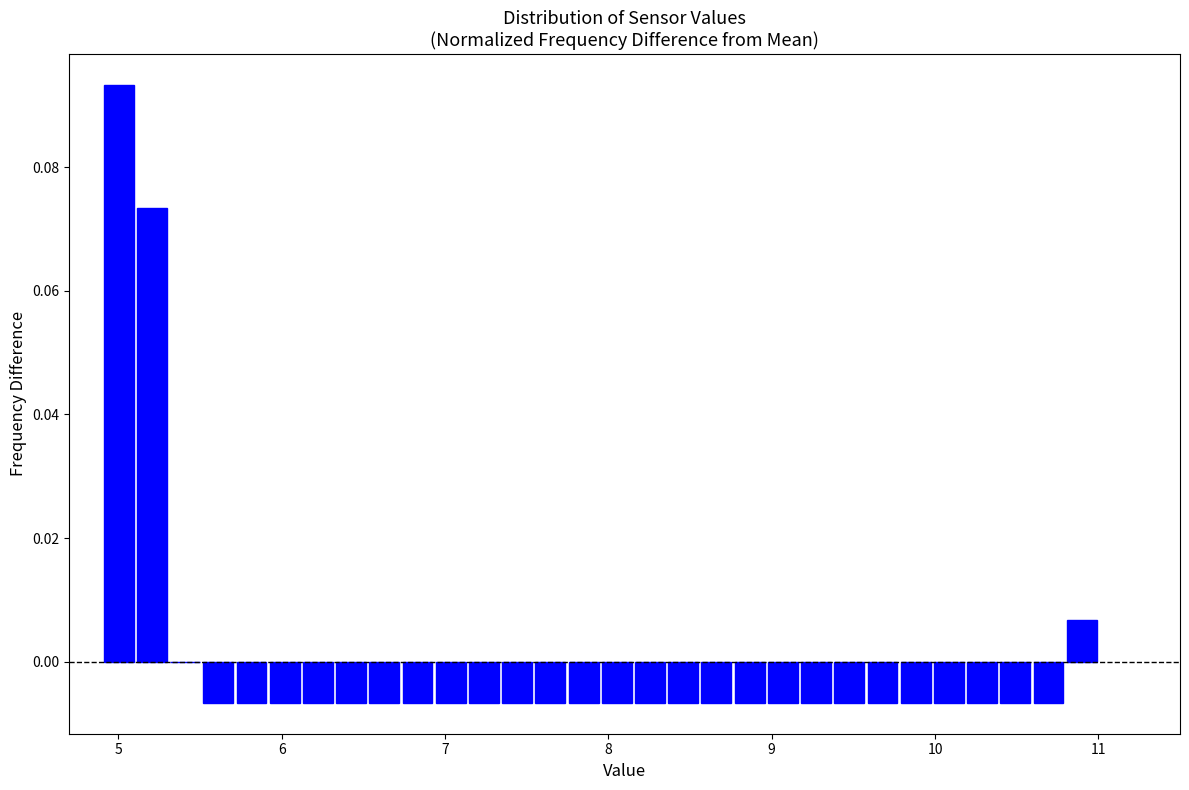

Around what value on the x-axis is the tallest bar? Give the approximate position of its centre, as read against the axis.

5.0